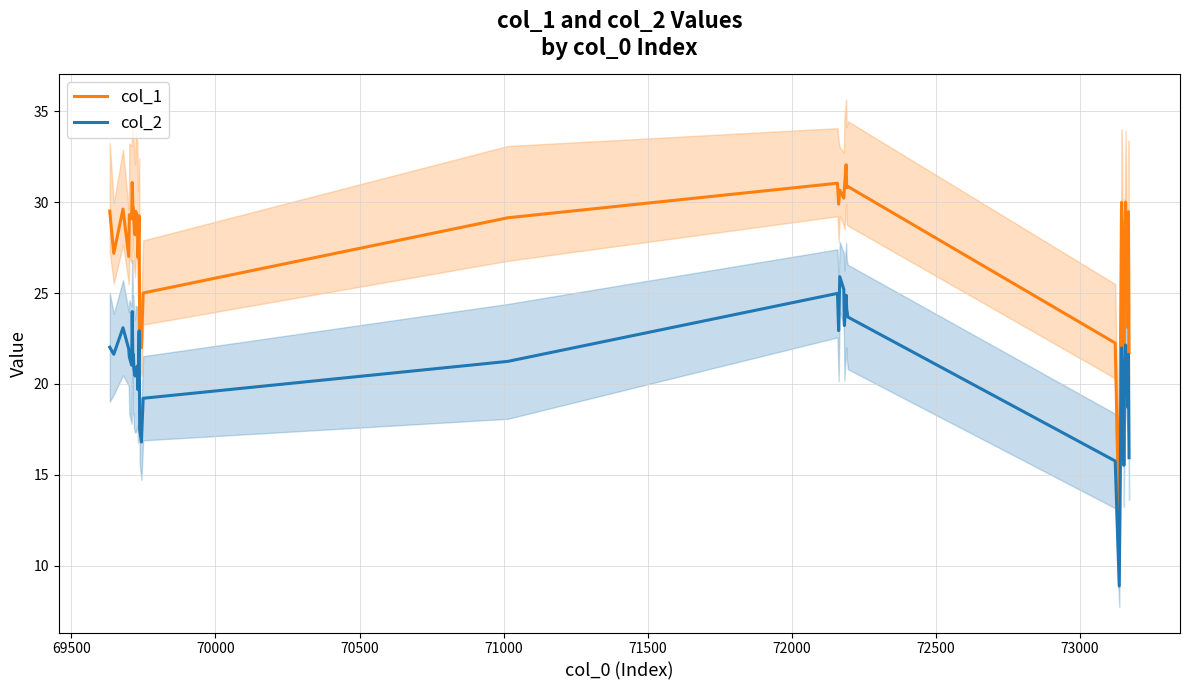

What is the minimum value for col_2?

8.9